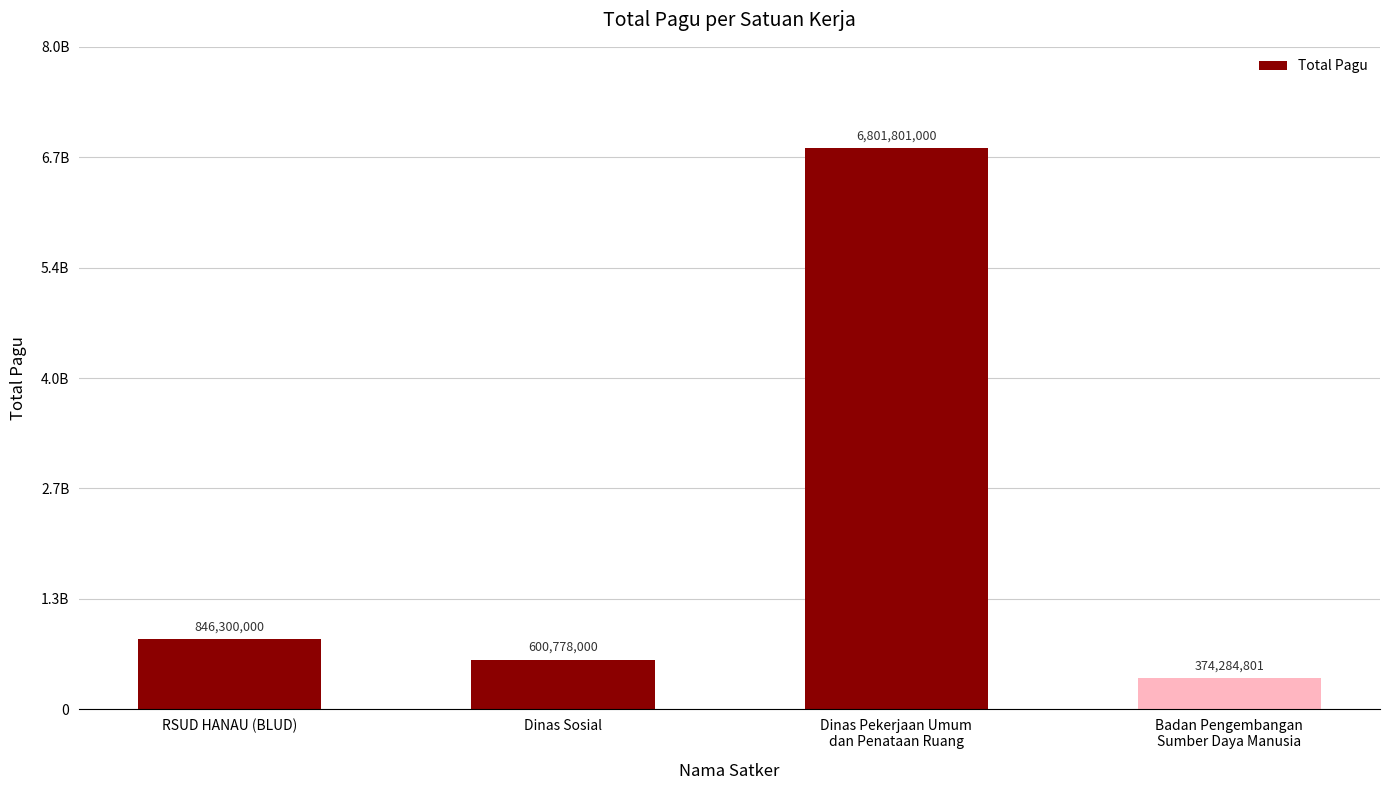

Where does the data first go above 846300000?

Dinas Pekerjaan Umum
dan Penataan Ruang